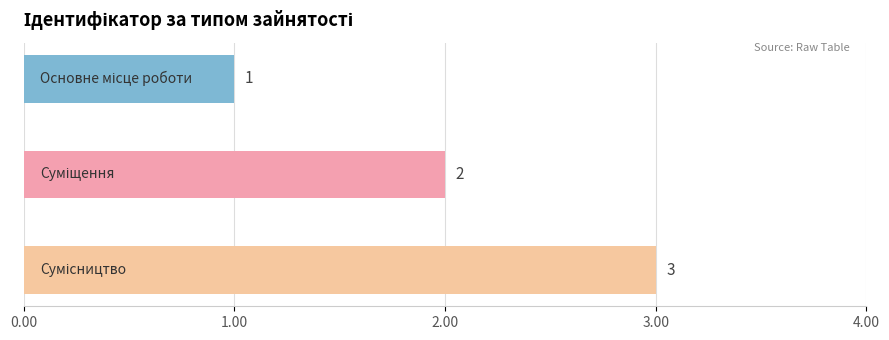

What is the value of the 1st bar from the top?

1